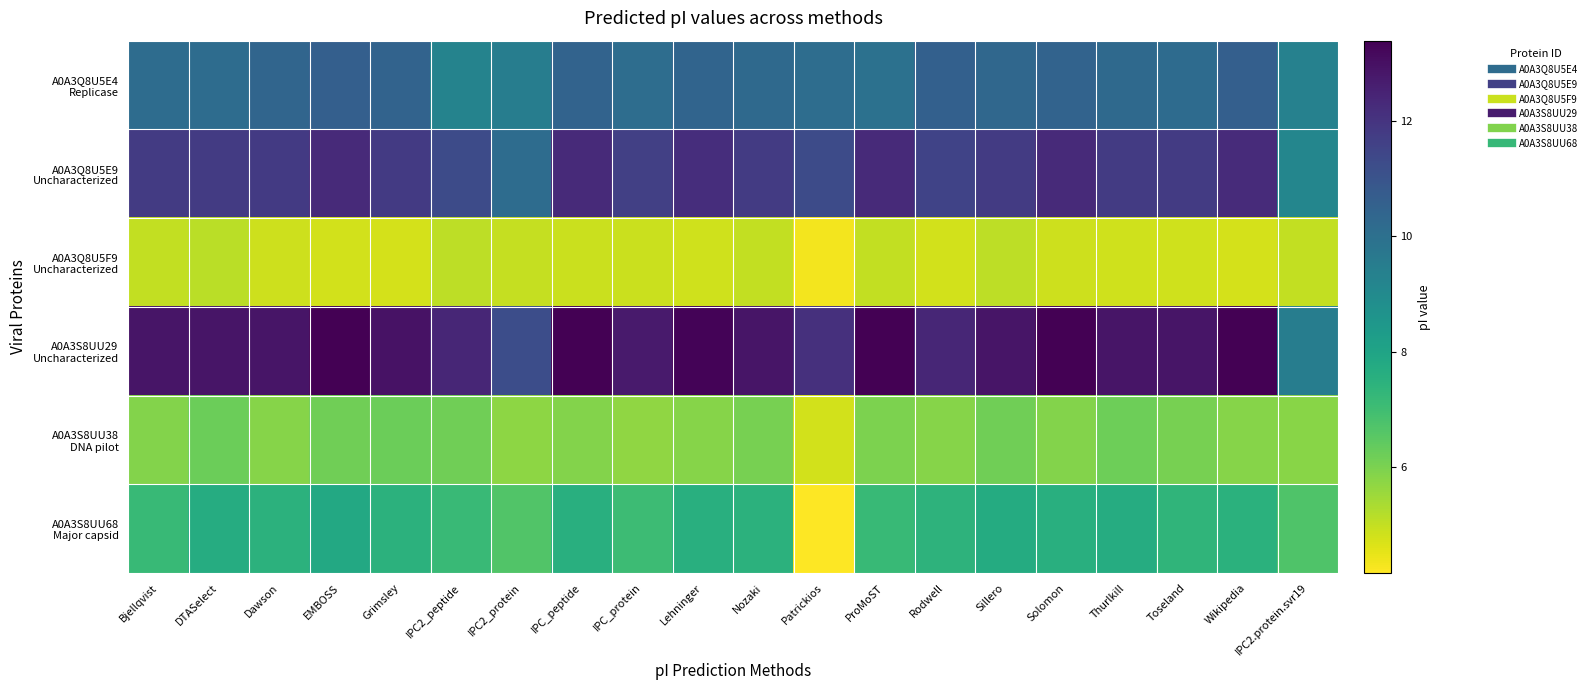

What is the total value across all series at IPC_protein?

52.1